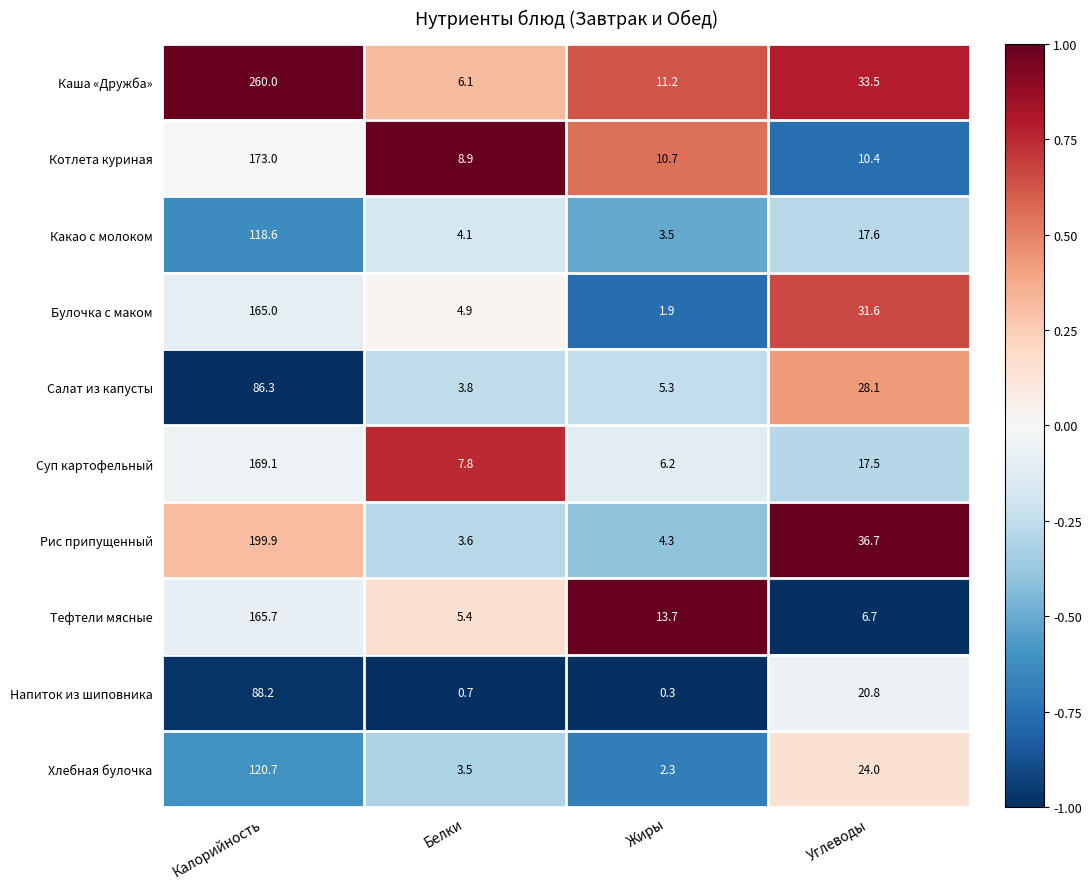

At which category is the sum across all series the highest?

Калорийность